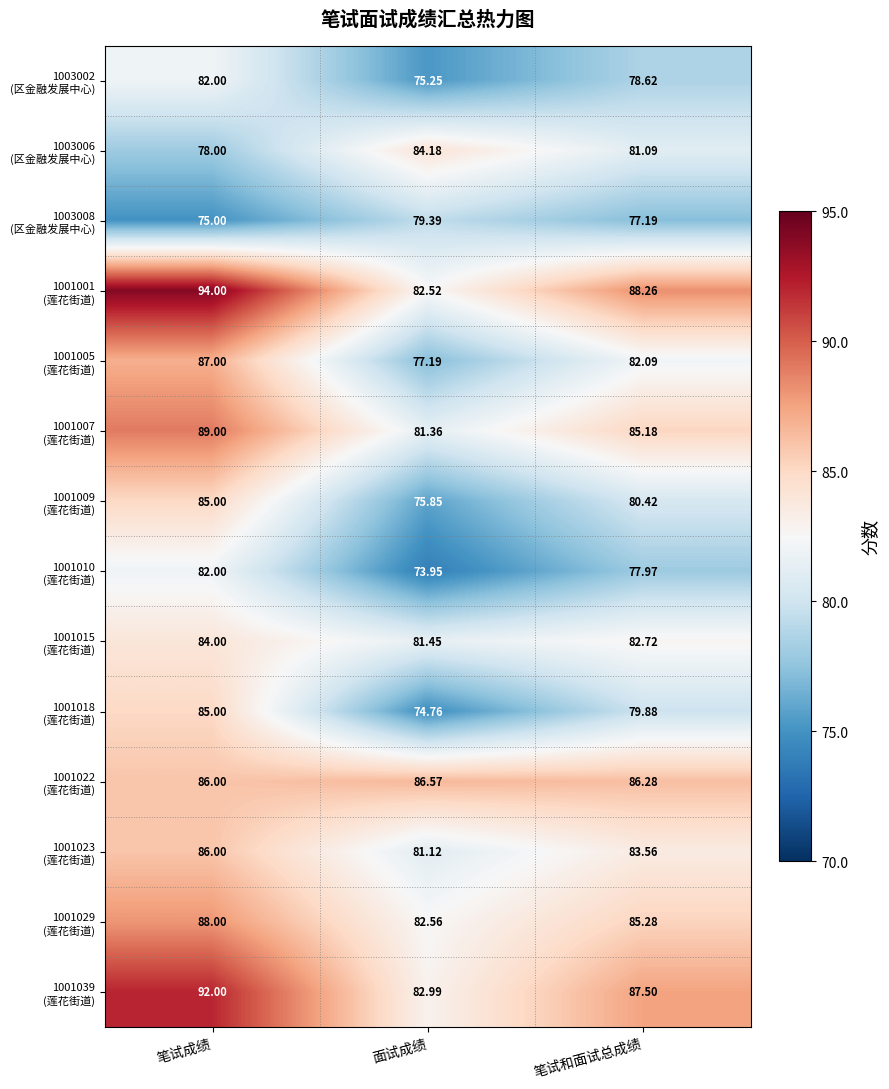

What is the total value across all series at 笔试和面试总成绩?

1156.0